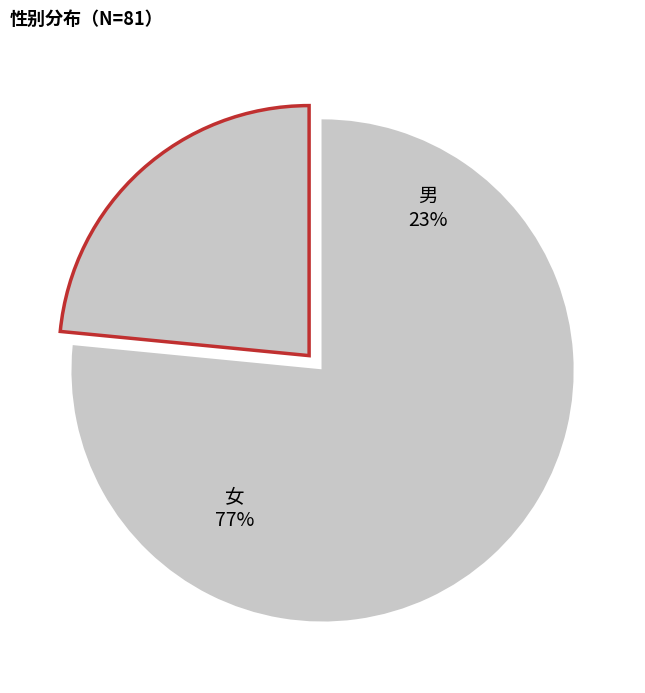

Does any single category account for the majority?

Yes